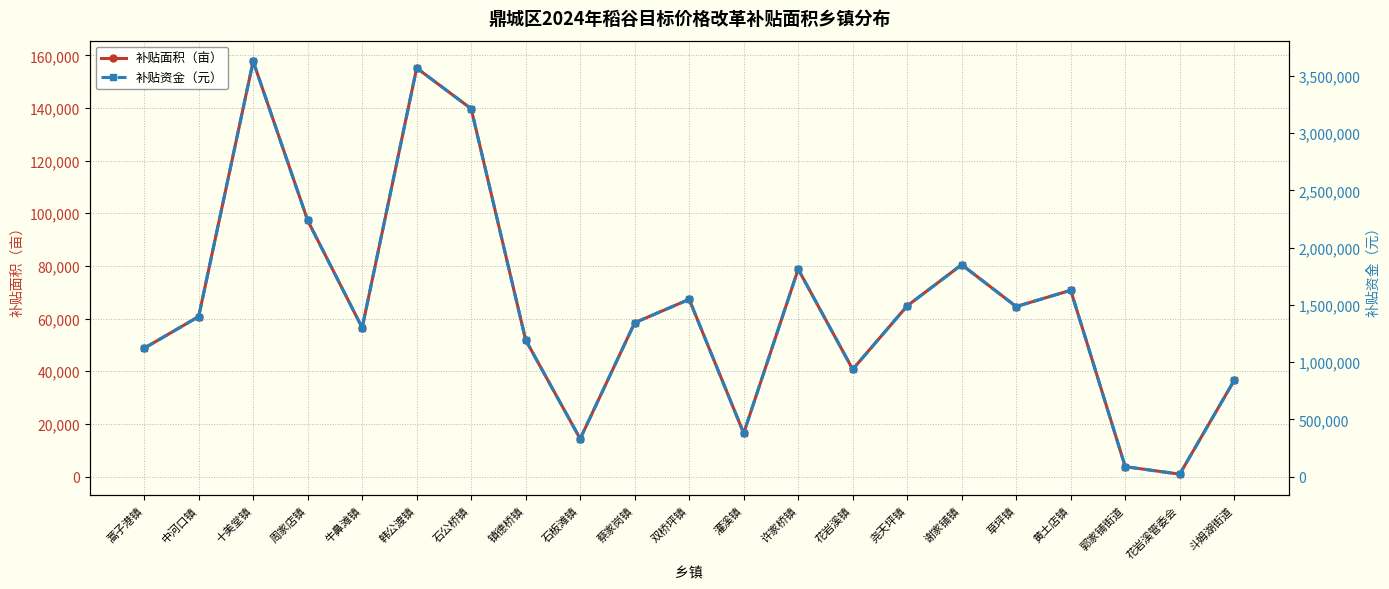

Reading right to left, list all the values displayed in this chart.

补贴面积（亩）: 斗姆湖街道=36522.2	花岩溪管委会=903.2	郭家铺街道=3751.0	黄土店镇=70748.7	草坪镇=64556.0	谢家铺镇=80462.4	尧天坪镇=64830.2	花岩溪镇=40720.3	许家桥镇=78750.3	灌溪镇=16451.9	双桥坪镇=67313.2	蔡家岗镇=58406.9	石板滩镇=14339.1	镇德桥镇=51859.6	石公桥镇=139700.4	韩公渡镇=155169.6	牛鼻滩镇=56523.9	周家店镇=97292.8	十美堂镇=157719.3	中河口镇=60746.2	蒿子港镇=48728.8
补贴资金（元）: 斗姆湖街道=840011.8	花岩溪管委会=20773.1	郭家铺街道=86273.9	黄土店镇=1627219.9	草坪镇=1484788.5	谢家铺镇=1850636.4	尧天坪镇=1491094.4	花岩溪镇=936567.4	许家桥镇=1811257.4	灌溪镇=378394.4	双桥坪镇=1548204.3	蔡家岗镇=1343358.2	石板滩镇=329800.0	镇德桥镇=1192770.6	石公桥镇=3213109.7	韩公渡镇=3568900.1	牛鼻滩镇=1300050.6	周家店镇=2237735.3	十美堂镇=3627543.0	中河口镇=1397162.4	蒿子港镇=1120761.2